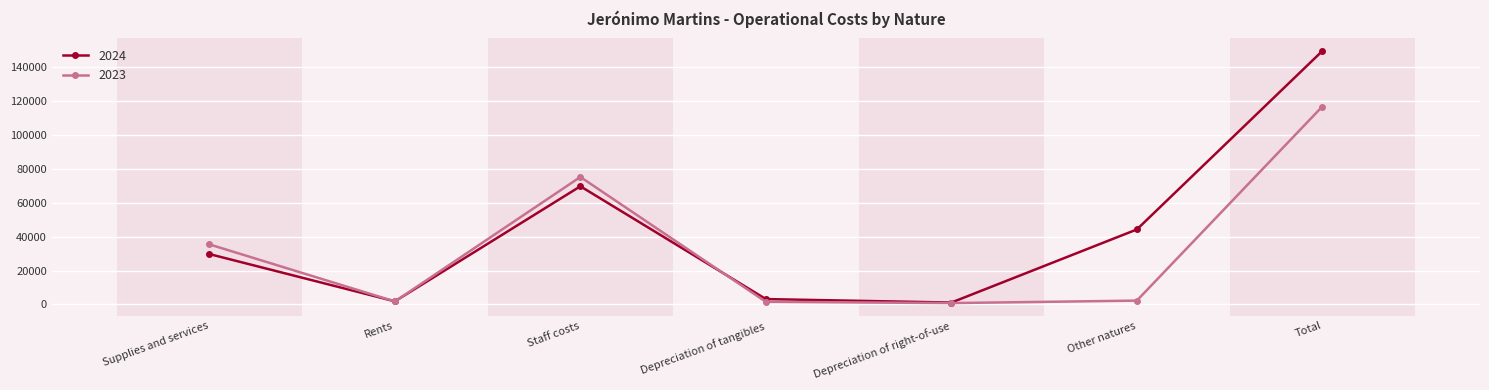

Where is the first local minimum for 2024?

Rents